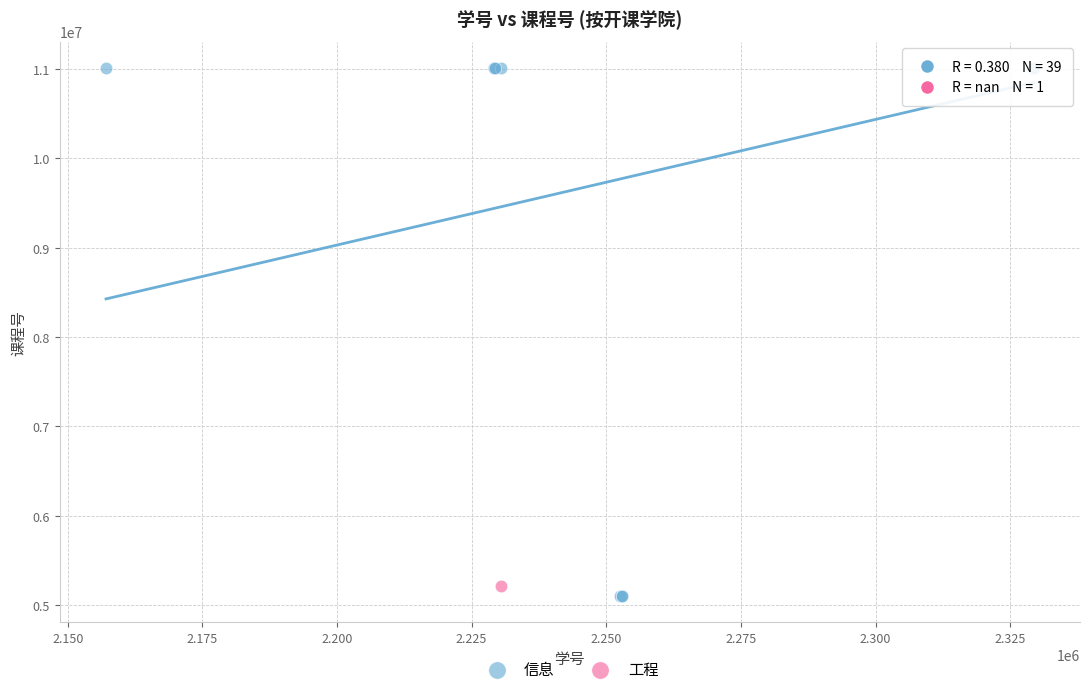

What are all the series names shown in the legend?

信息, 工程